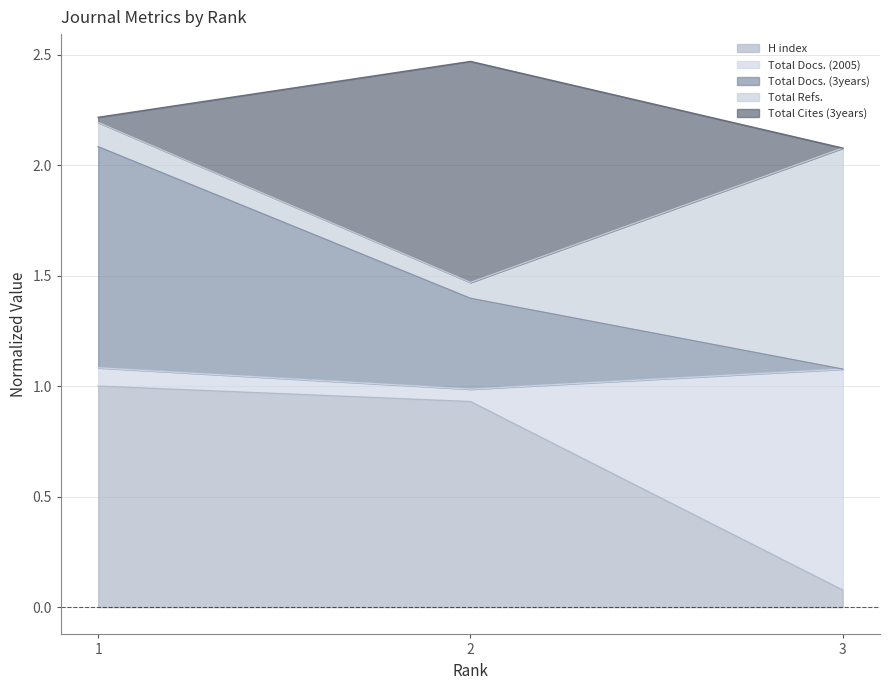

The H index series shows 0.1 at 3. True or false?

True